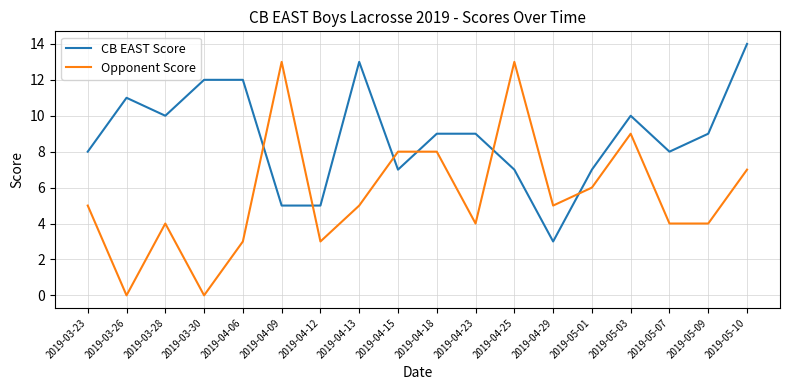

What position from the left is 2019-03-26?

2